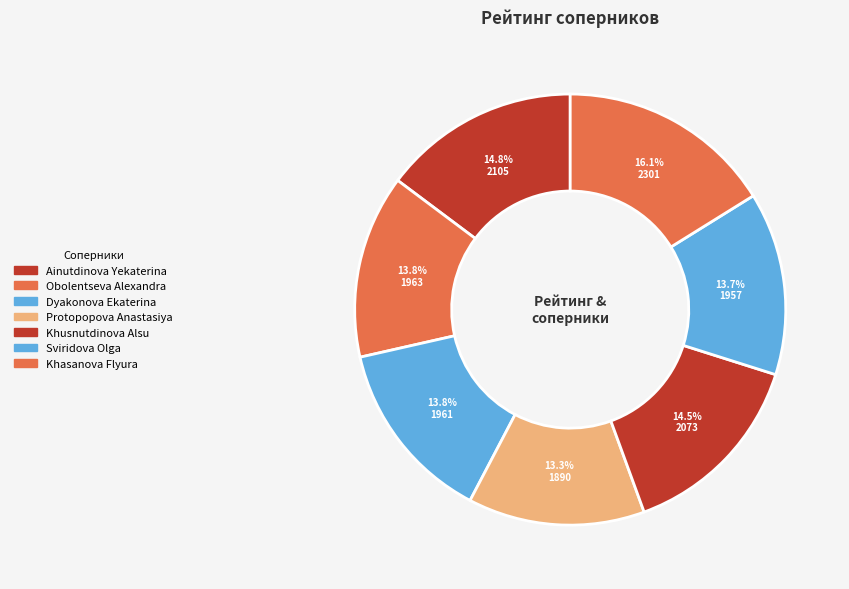

How many segments does this pie chart have?

7